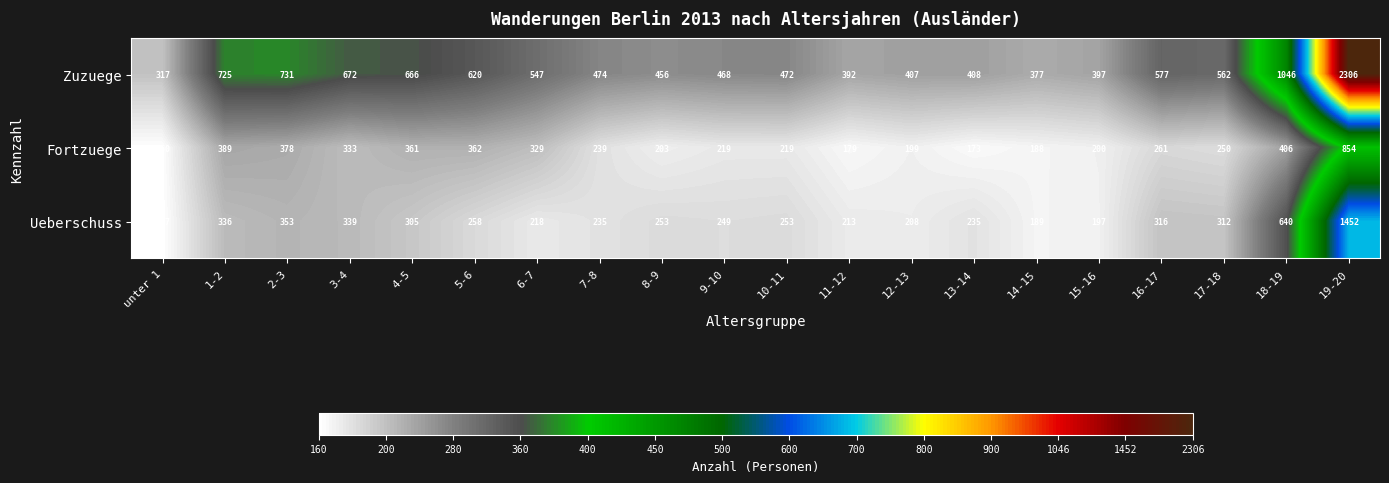

Which category has the lowest value in the Ueberschuss series?

unter 1